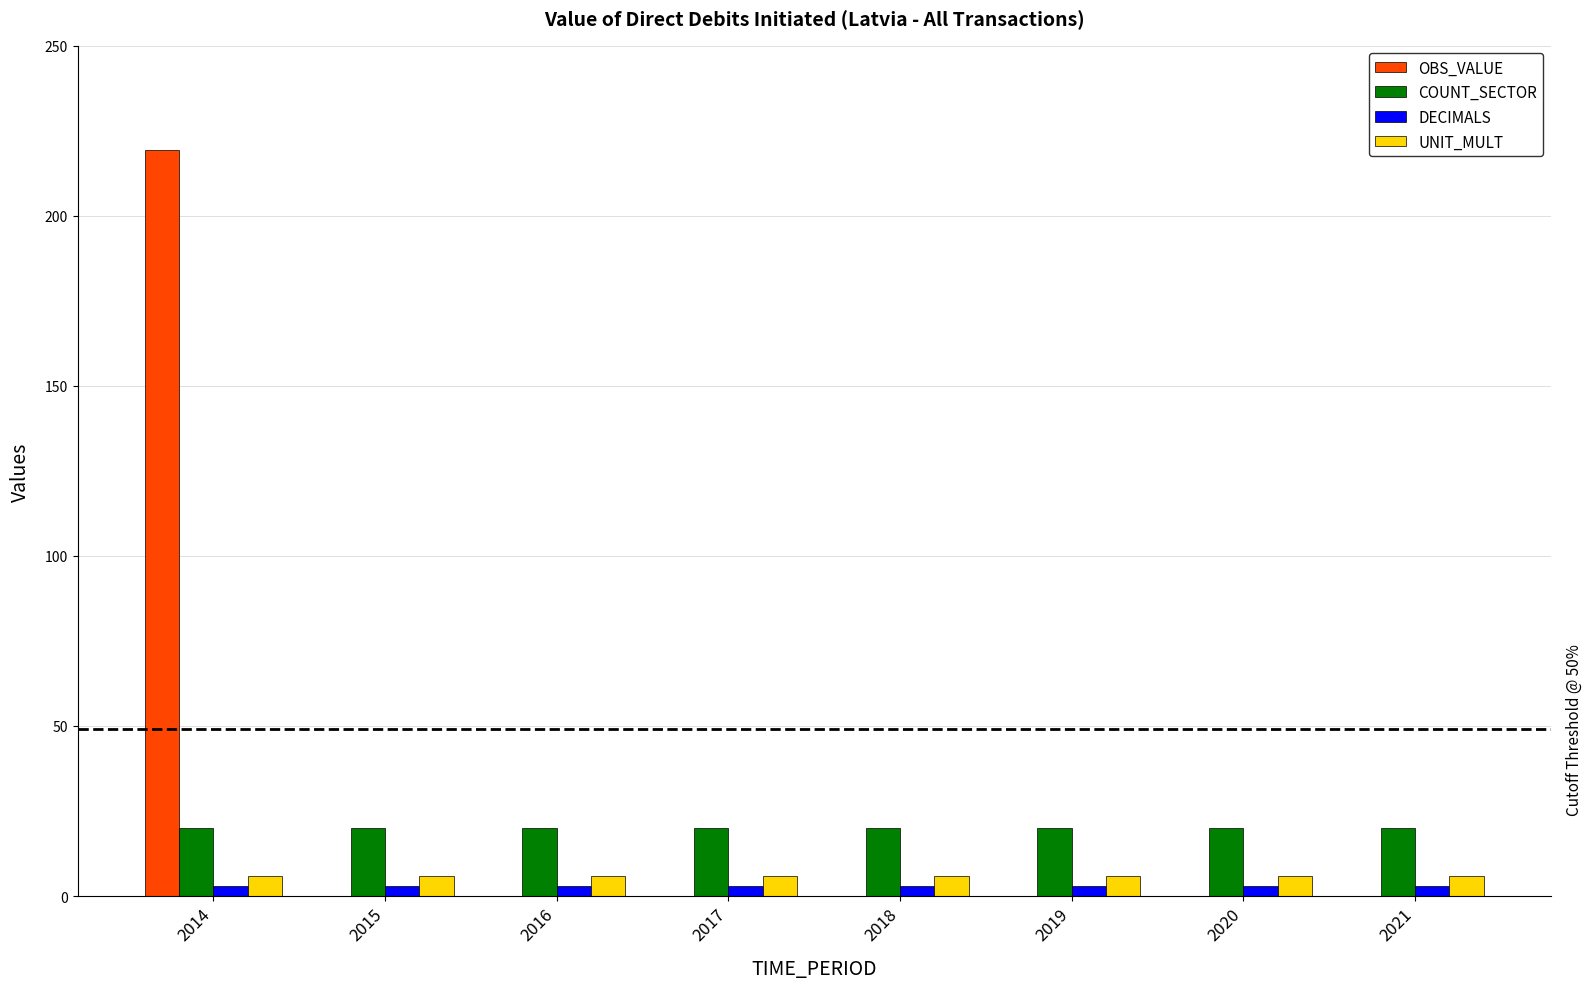

How many values in the OBS_VALUE series exceed 0?

1